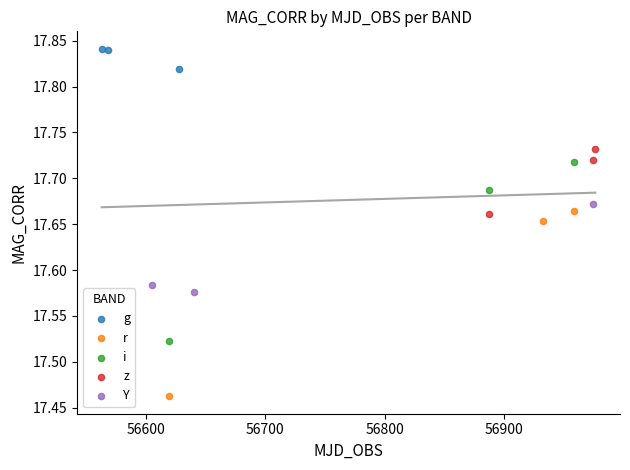

Which series contains the highest Y value?

g